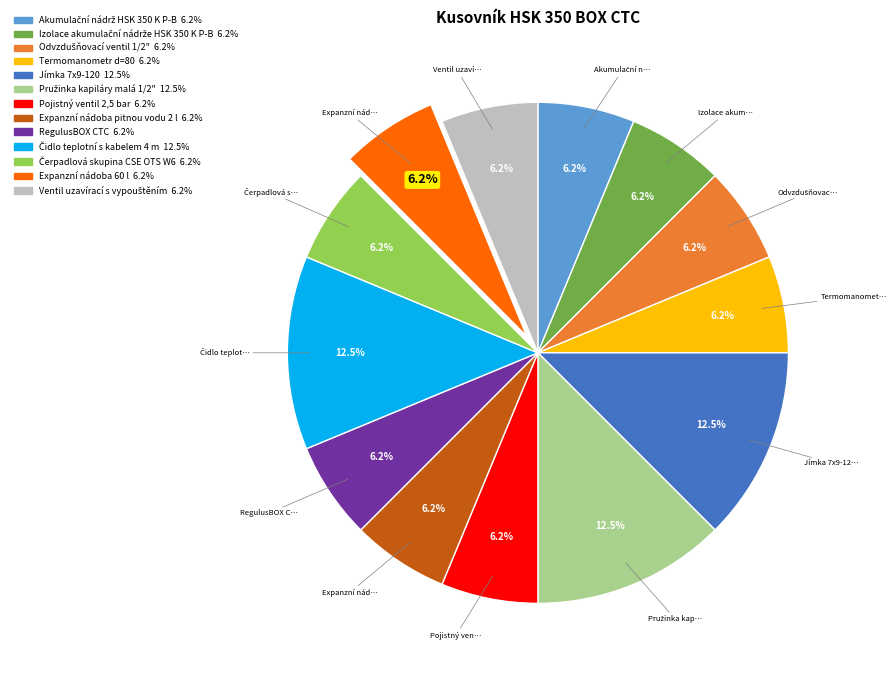

Combined, do Expanzní nádoba 60 l and Jímka 7x9-120 account for over 50%?

No